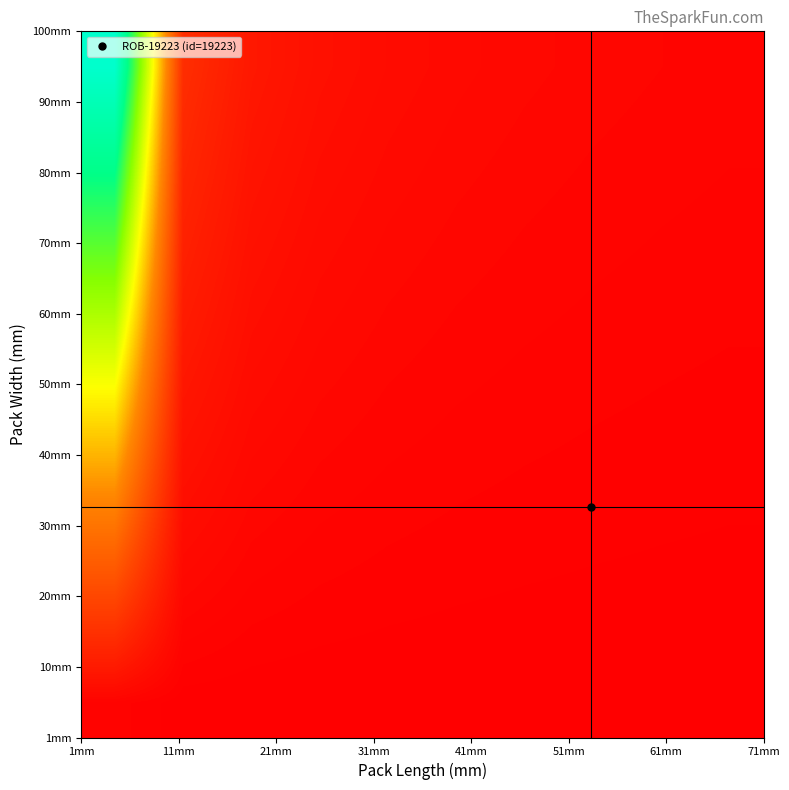

How many series are shown in this chart?

10